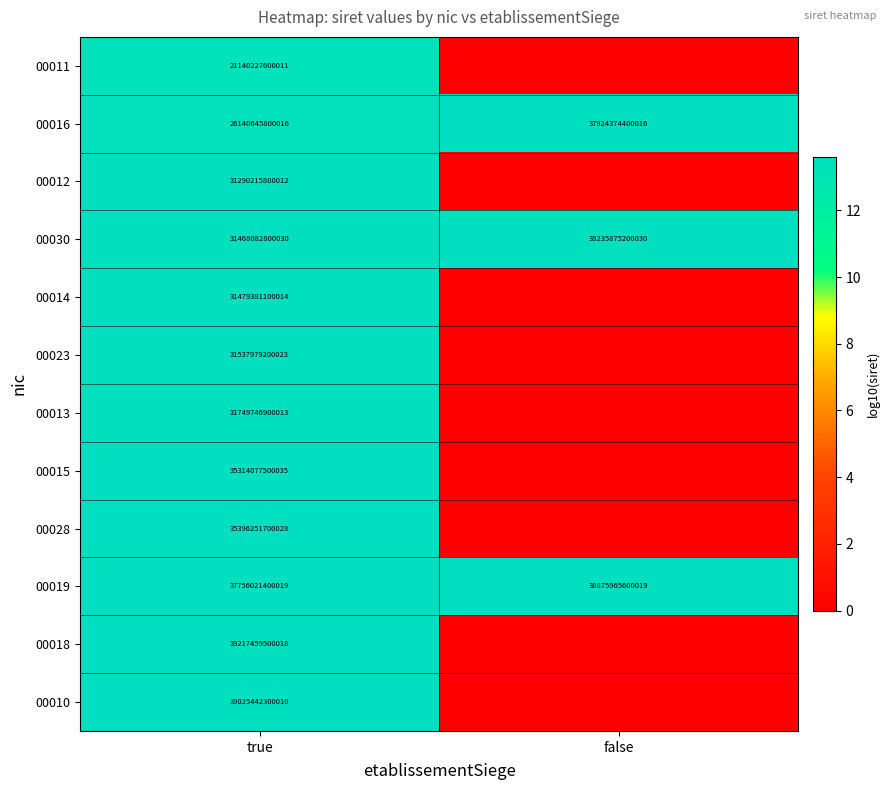

List the labels in order of 00019 value, largest first.

false, true